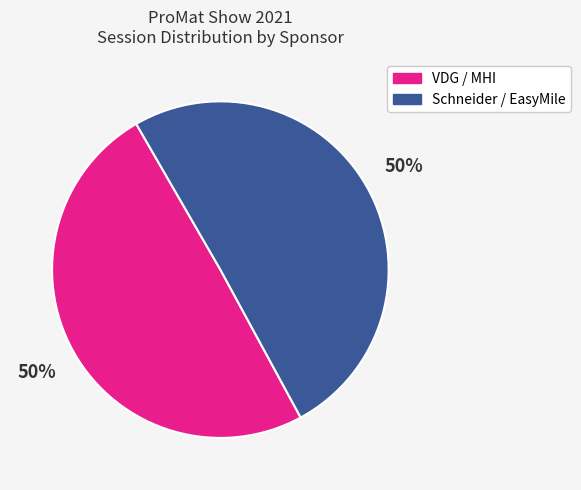

To the nearest percent, what is the combined percentage of Schneider / EasyMile and VDG / MHI?

100%